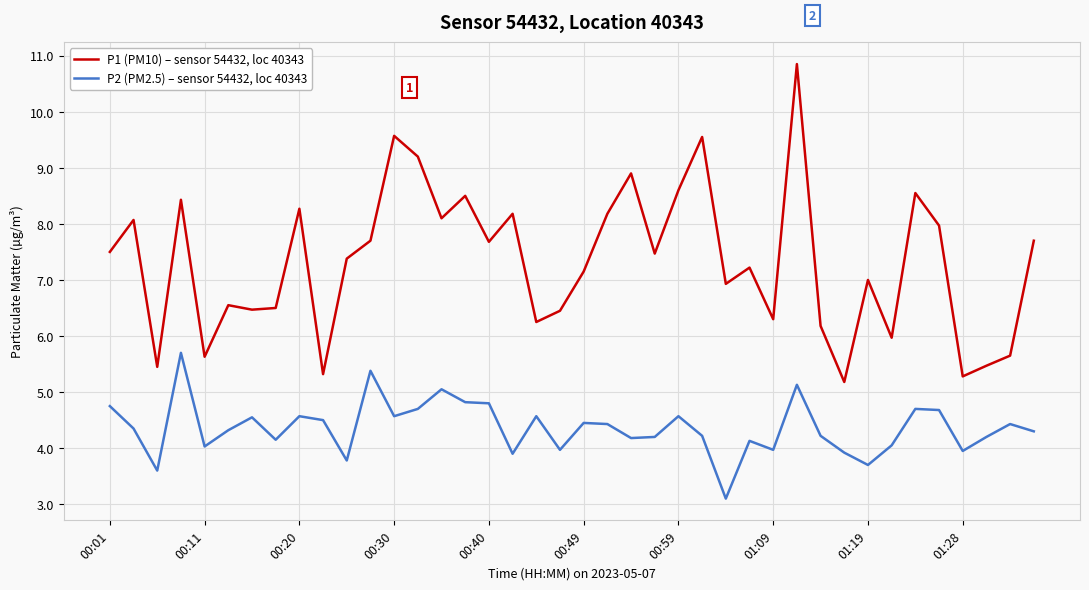

List the series in order of their peak value, highest first.

P1 (PM10) – sensor 54432, loc 40343, P2 (PM2.5) – sensor 54432, loc 40343